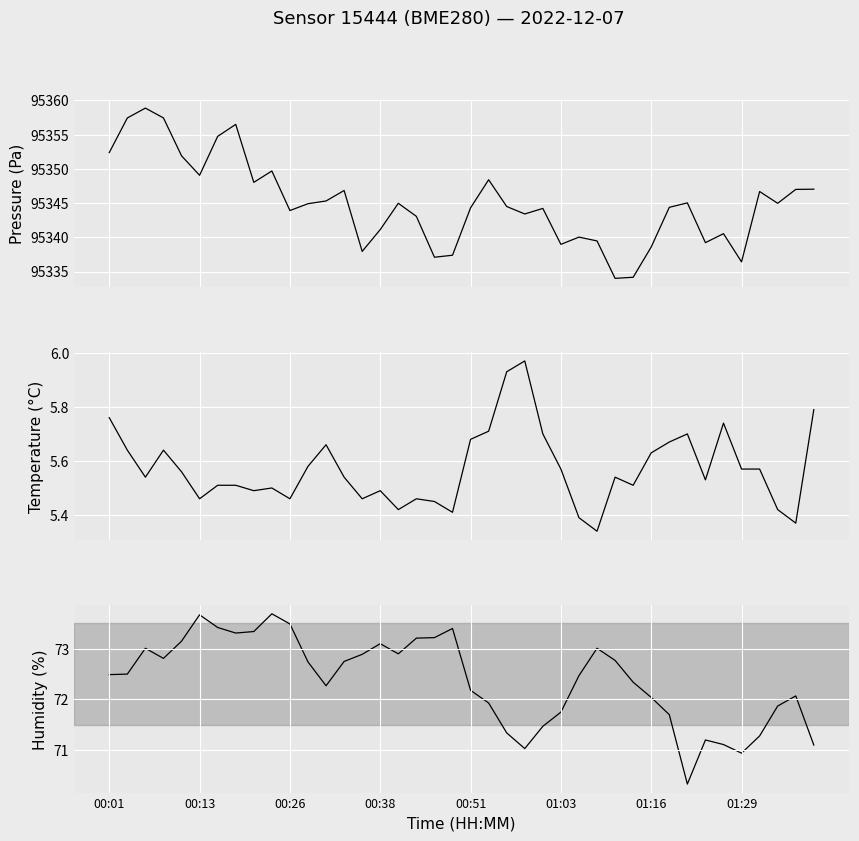

At which label does pressure first exceed 95344?

00:01